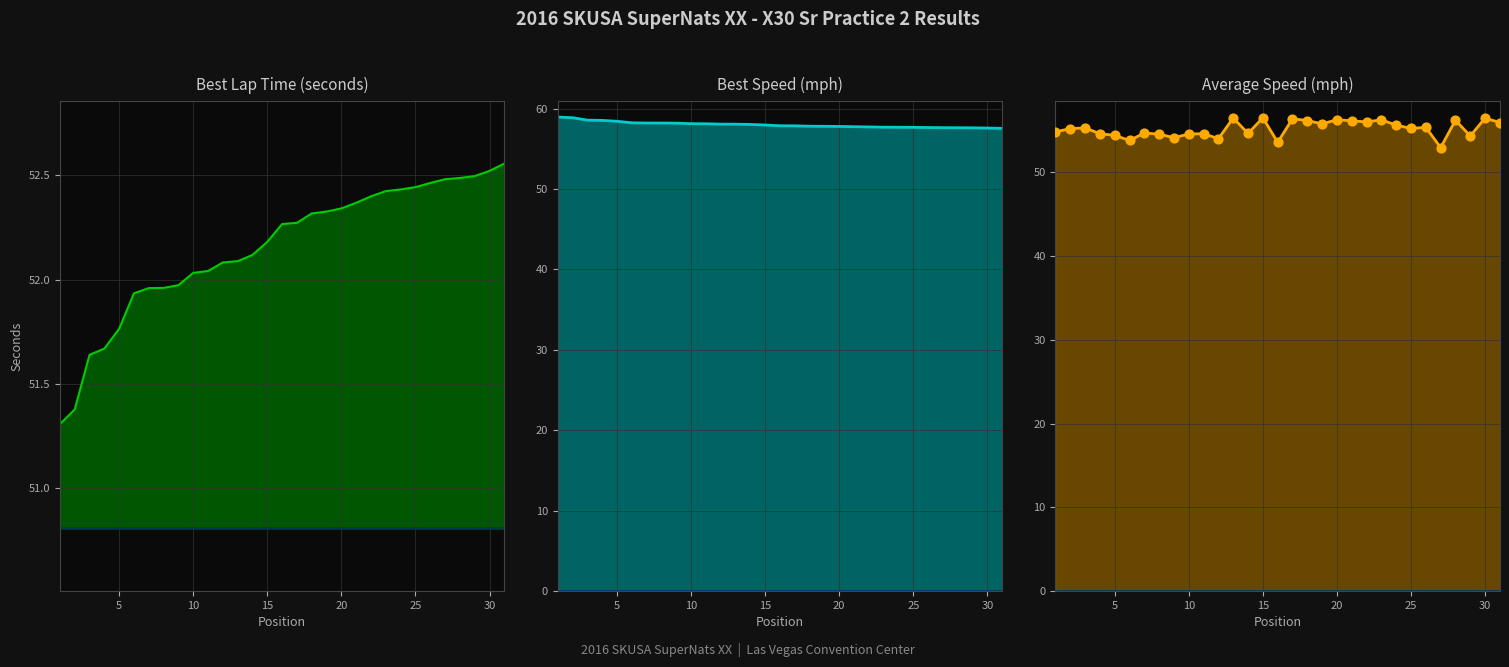

Which series has the largest total across all categories?

Best Speed